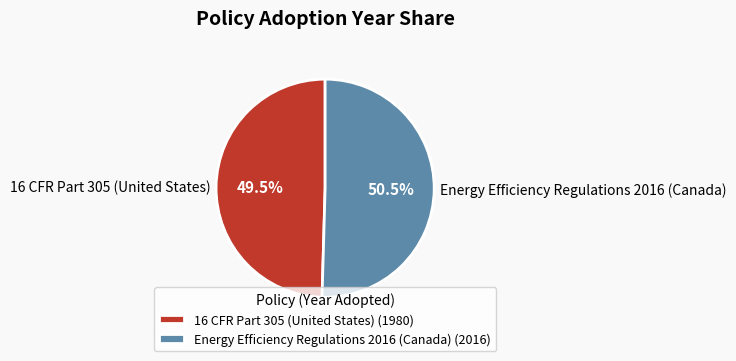

How many slices are in this pie chart?

2